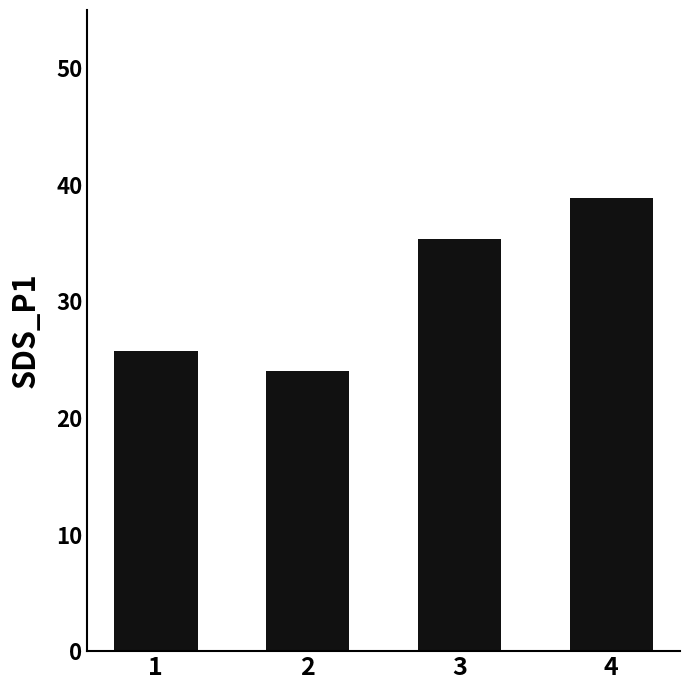

What is the value of the 4th bar from the left?

38.9